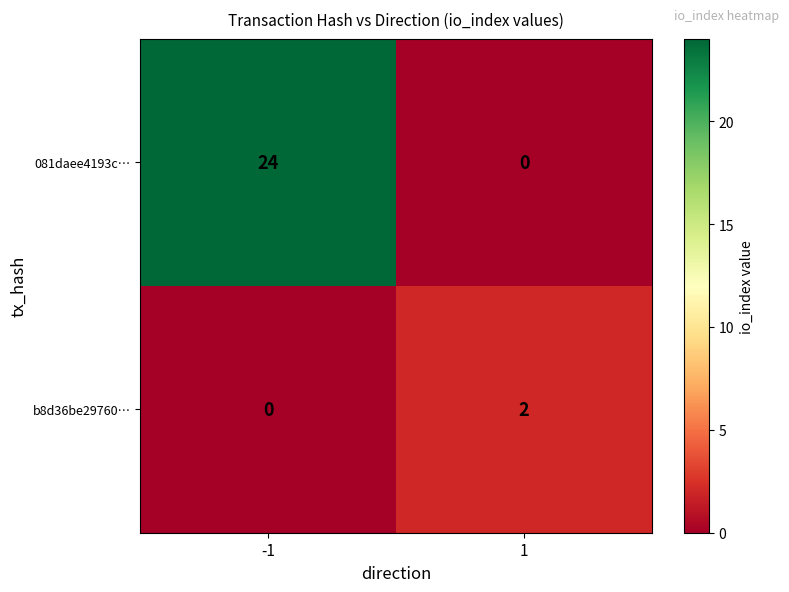

Rank the series by their maximum value, from lowest to highest.

b8d36be29760…, 081daee4193c…